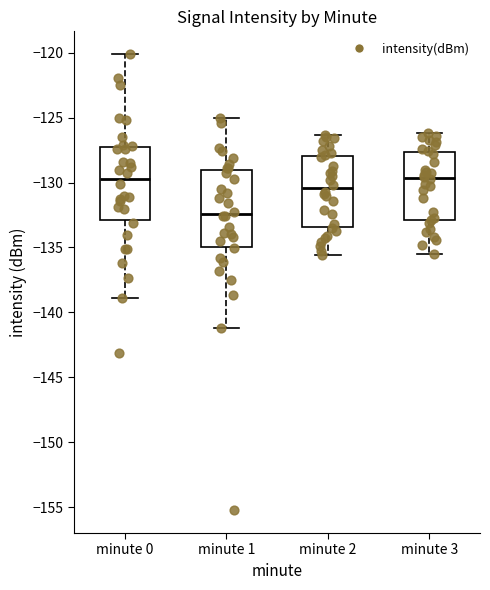

Reading left to right, read every box against the y-axis: the position of its median line, the range the box covers, and the ends of its whiskers. The values are not printed on the chart, so give them approximately, as read against the axis.

minute 0: median -129.5, box -133.0 to -127.0, whiskers -139.0 to -120.0
minute 1: median -132.5, box -135.0 to -129.0, whiskers -141.0 to -125.0
minute 2: median -130.5, box -133.5 to -128.0, whiskers -135.5 to -126.5
minute 3: median -129.5, box -133.0 to -127.5, whiskers -135.5 to -126.0